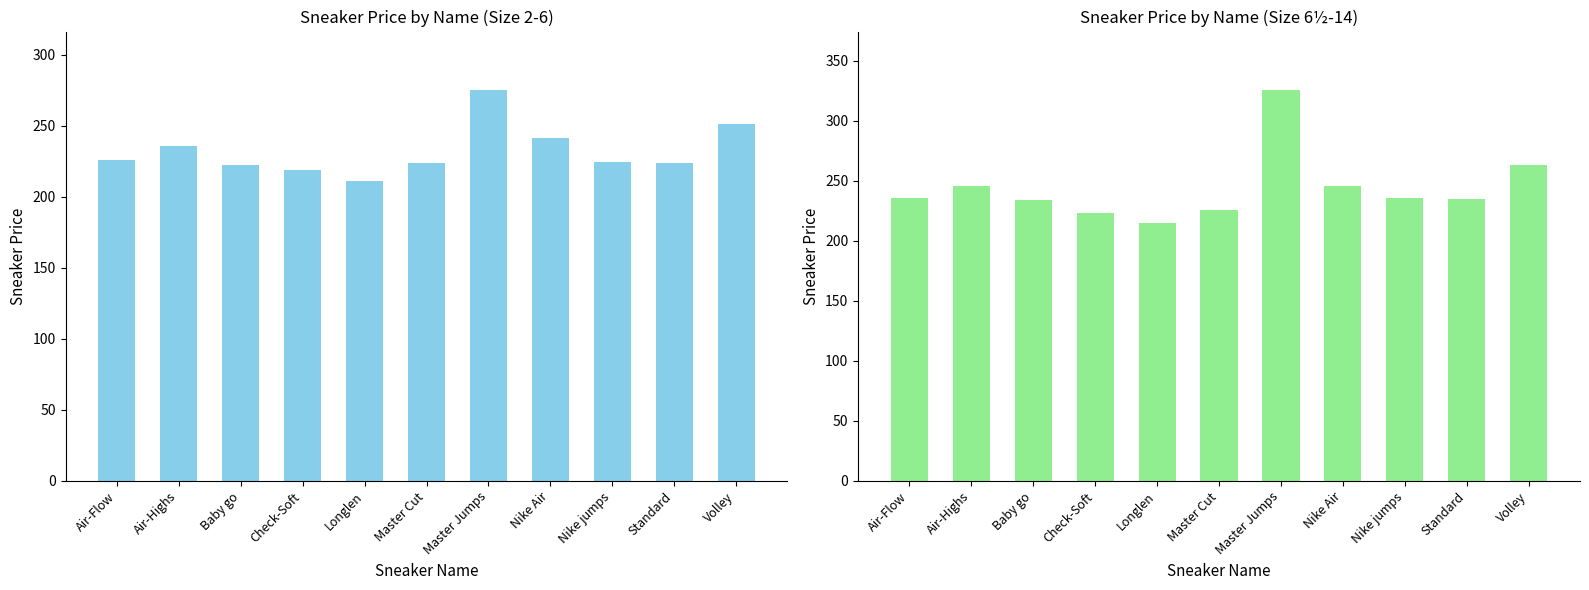

Rank the series at Air-Flow from lowest to highest value.

Price (2-6), Price (6½-14)